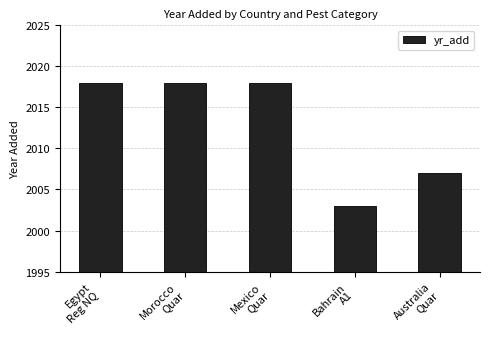

Are the bars horizontal?

No